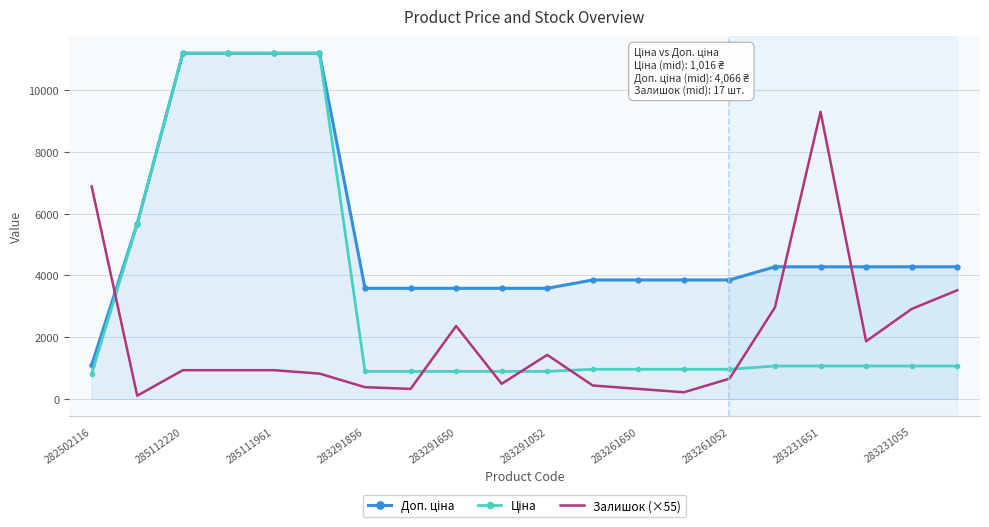

What is the maximum value shown in the chart?

11188.2